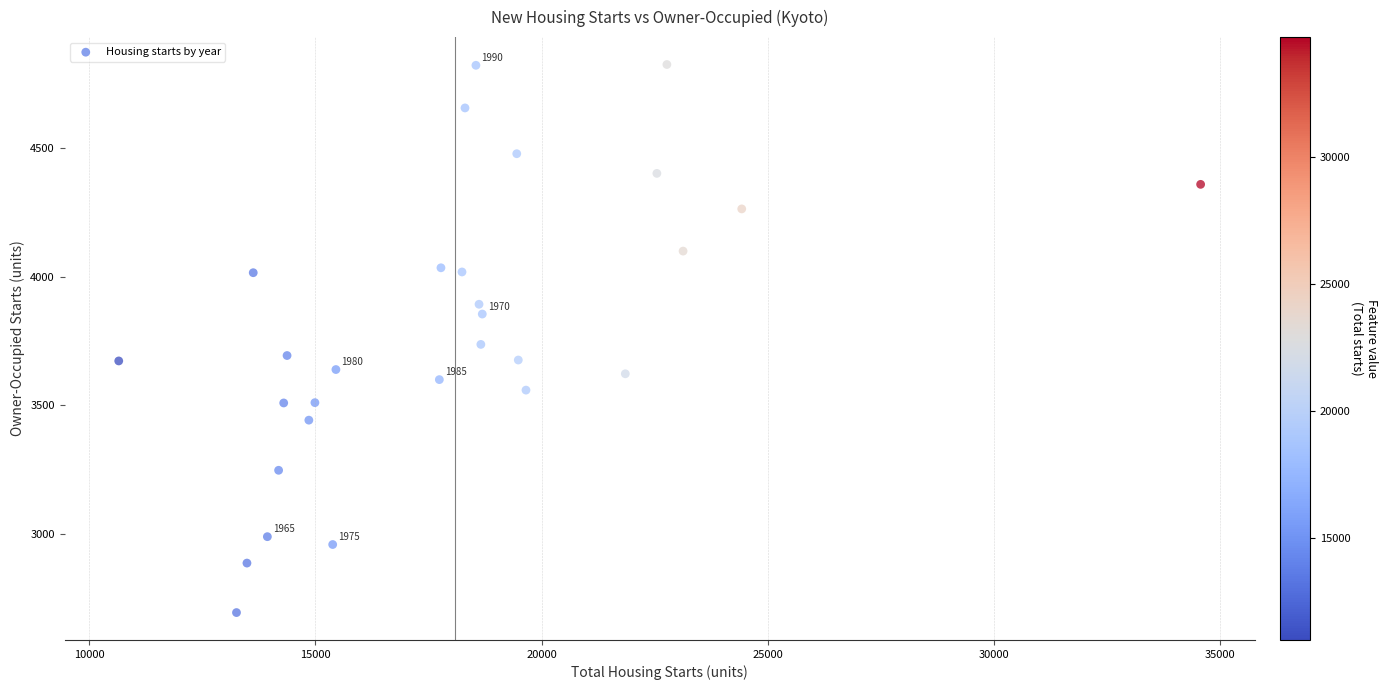

What is the range of Y values (max minus min)?

2133.7